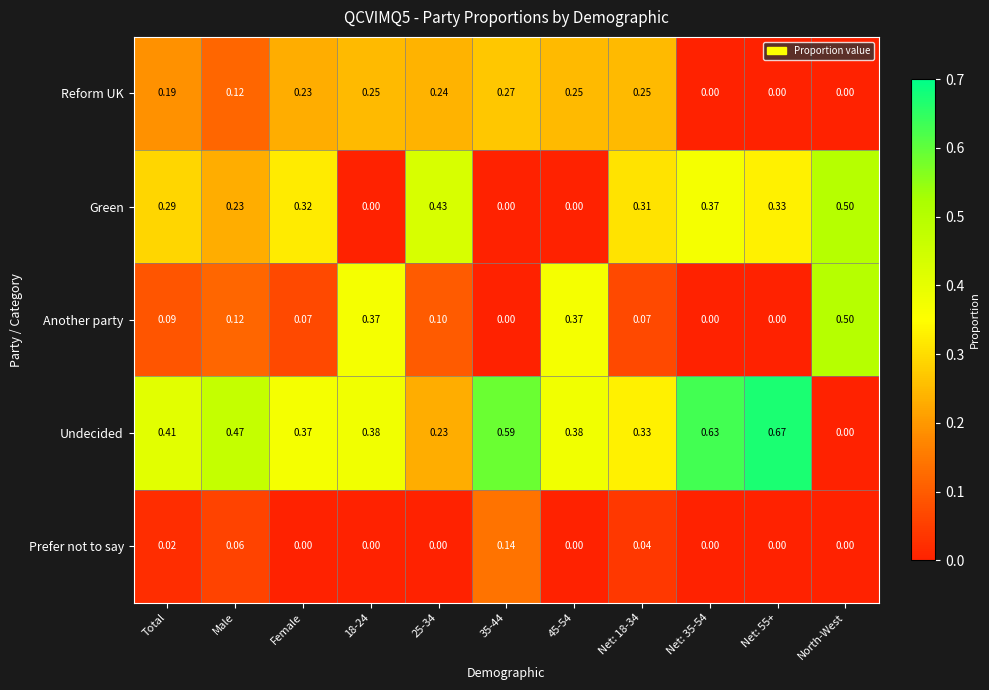

Is the value of Another party at Total greater than the value of Reform UK at North-West?

Yes